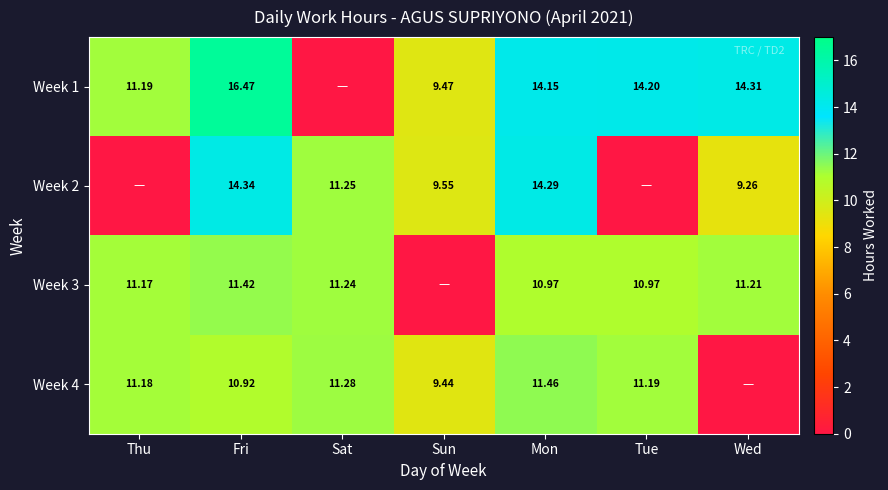

At how many categories does at least one series exceed 0?

7